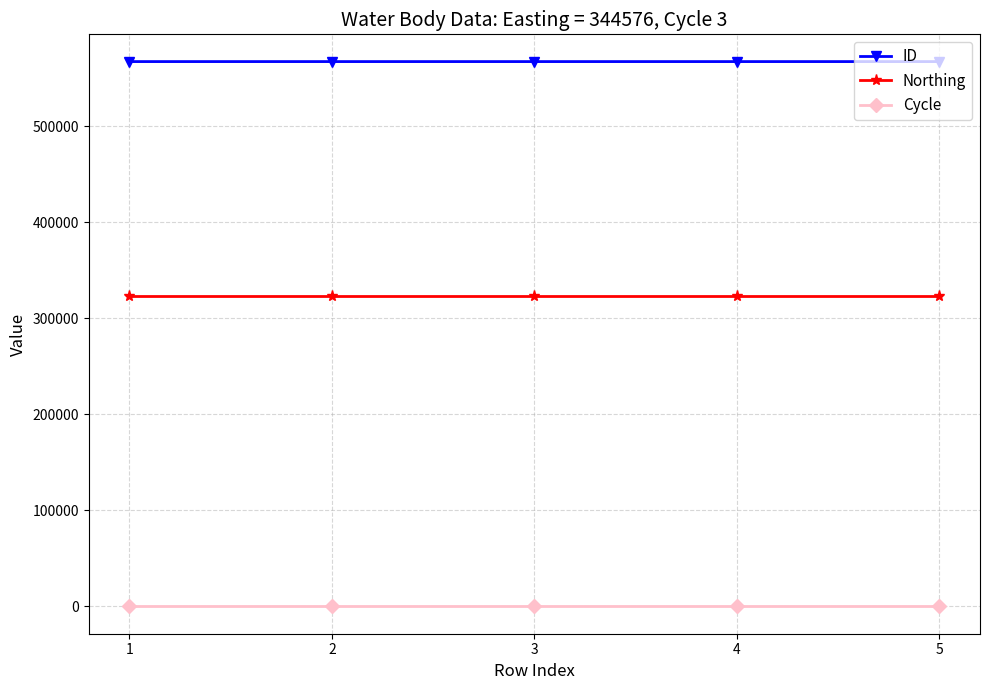

The value of Northing at 4 is 473692. True or false?

False